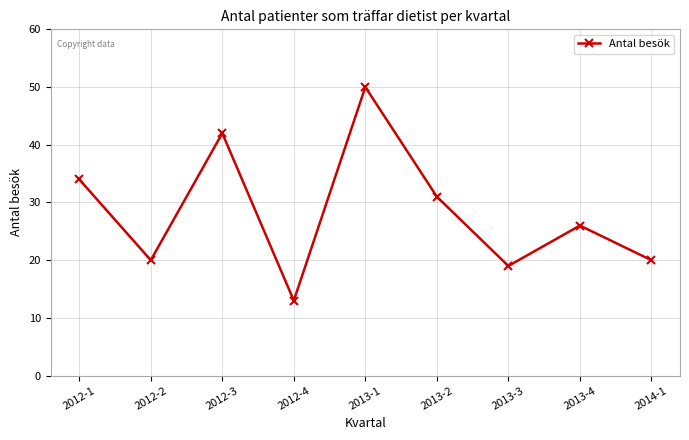

What is the maximum value shown in the chart?

50